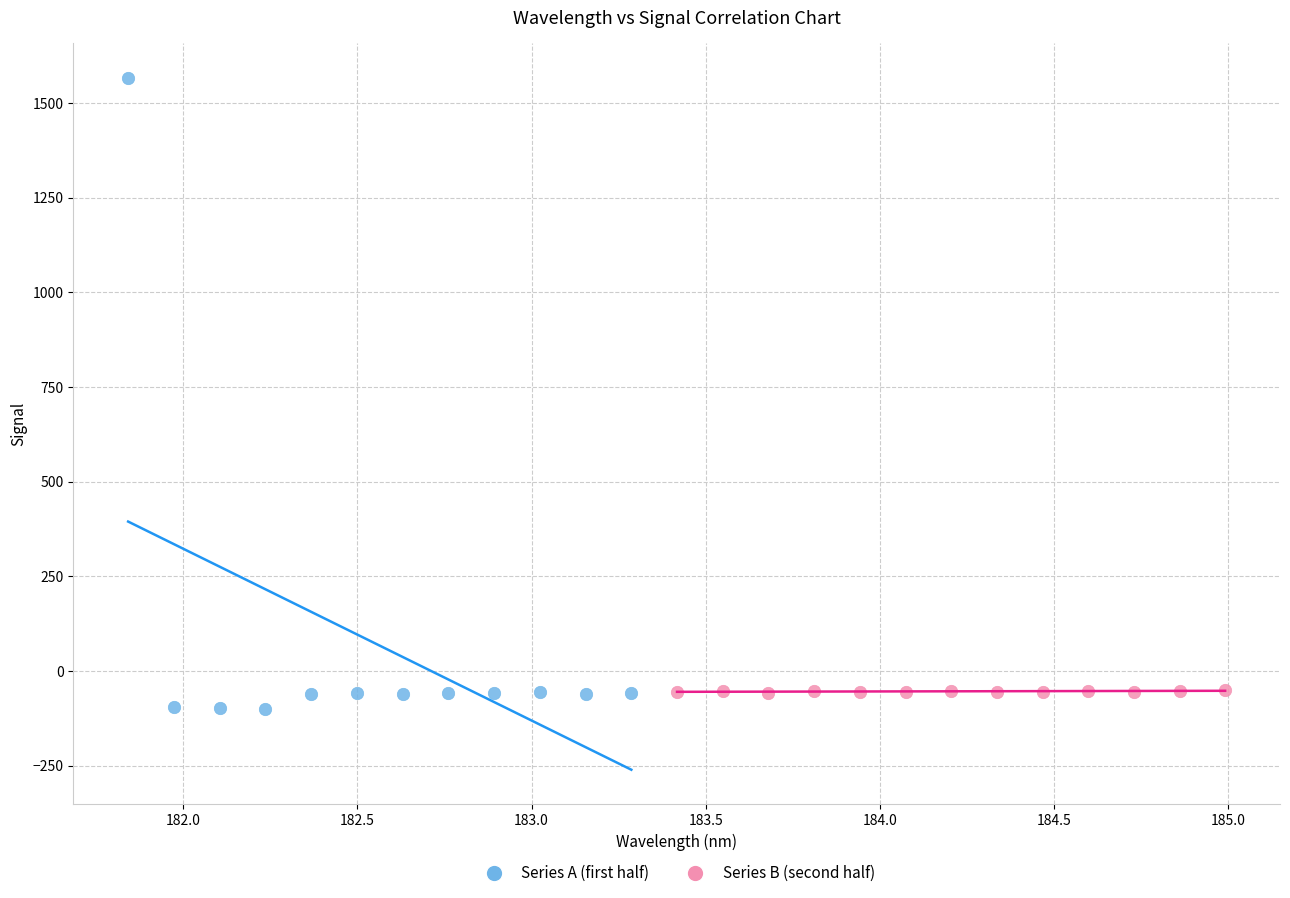

What are all the series names shown in the legend?

Series A (first half), Series B (second half)